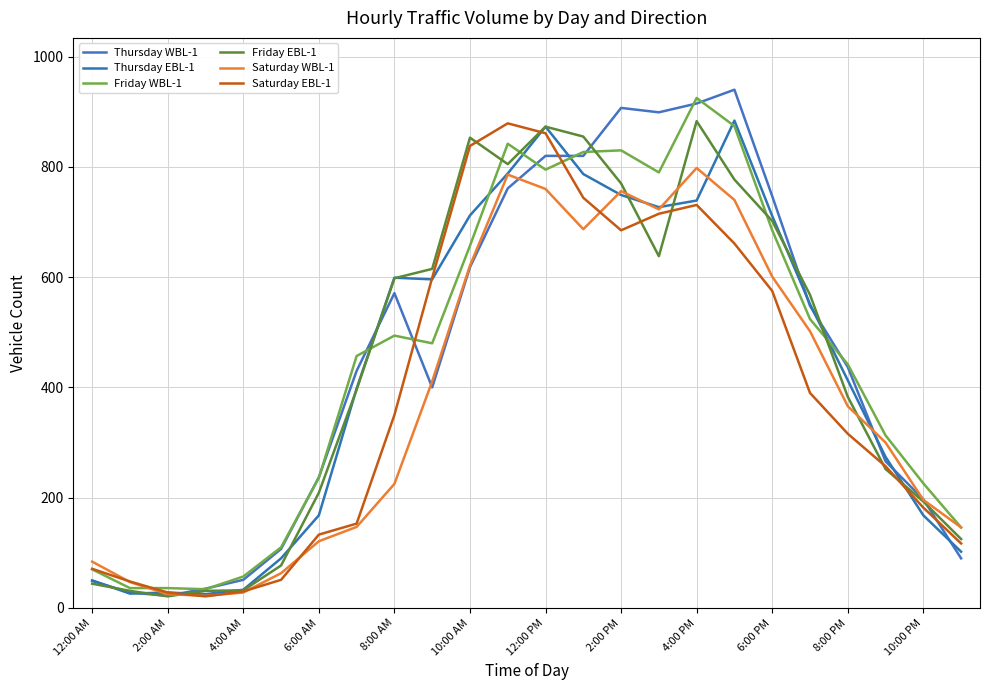

What is the difference between the maximum and minimum values in the Thursday EBL-1 series?

859